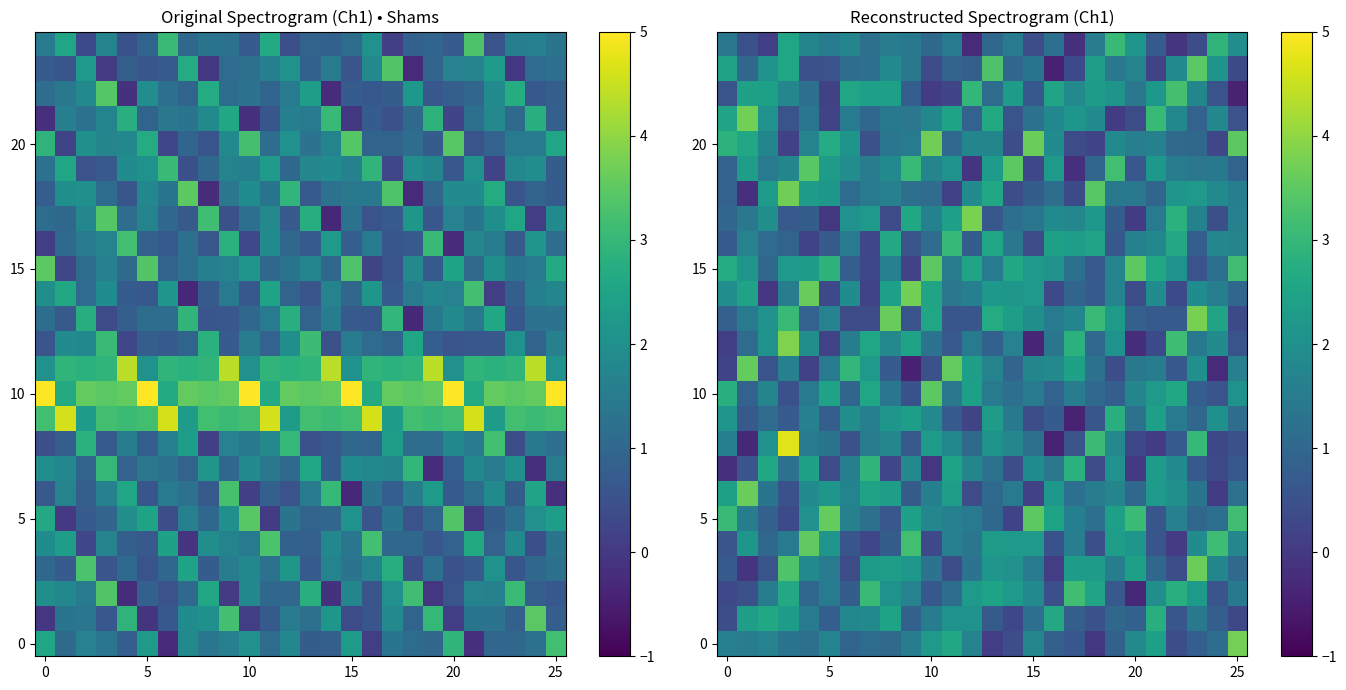

At how many categories does at least one series exceed 2?

26